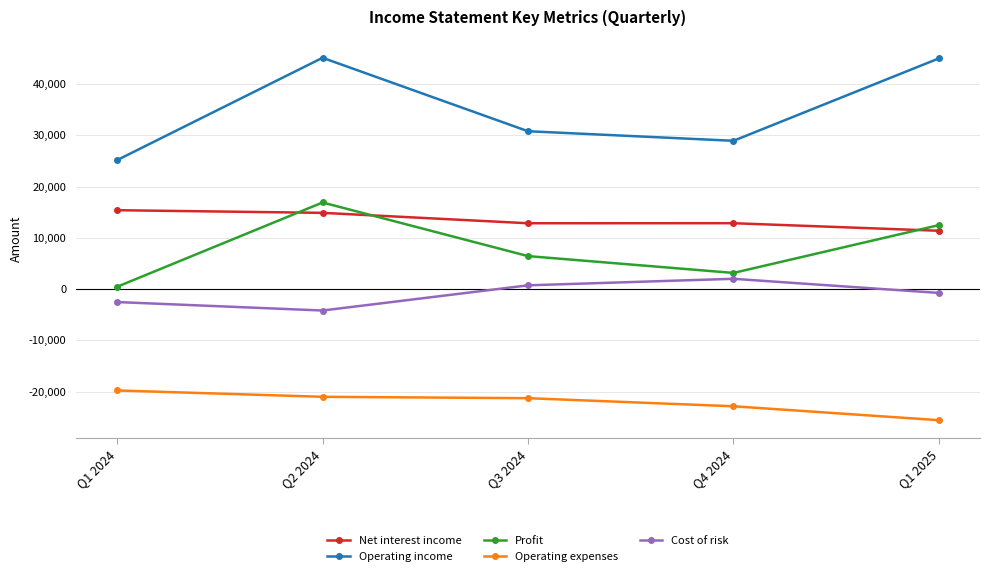

Rank the categories by Cost of risk value from lowest to highest.

Q2 2024, Q1 2024, Q1 2025, Q3 2024, Q4 2024